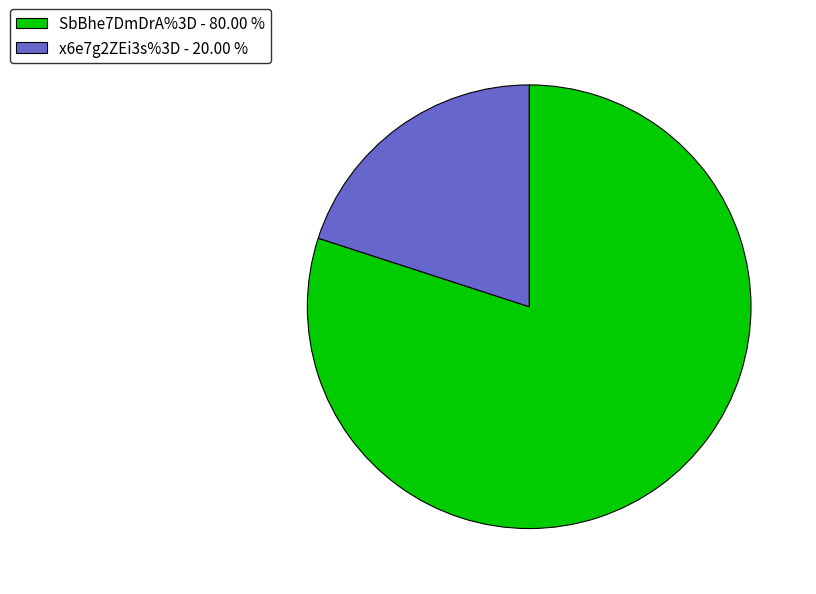

How many slices are in this pie chart?

2